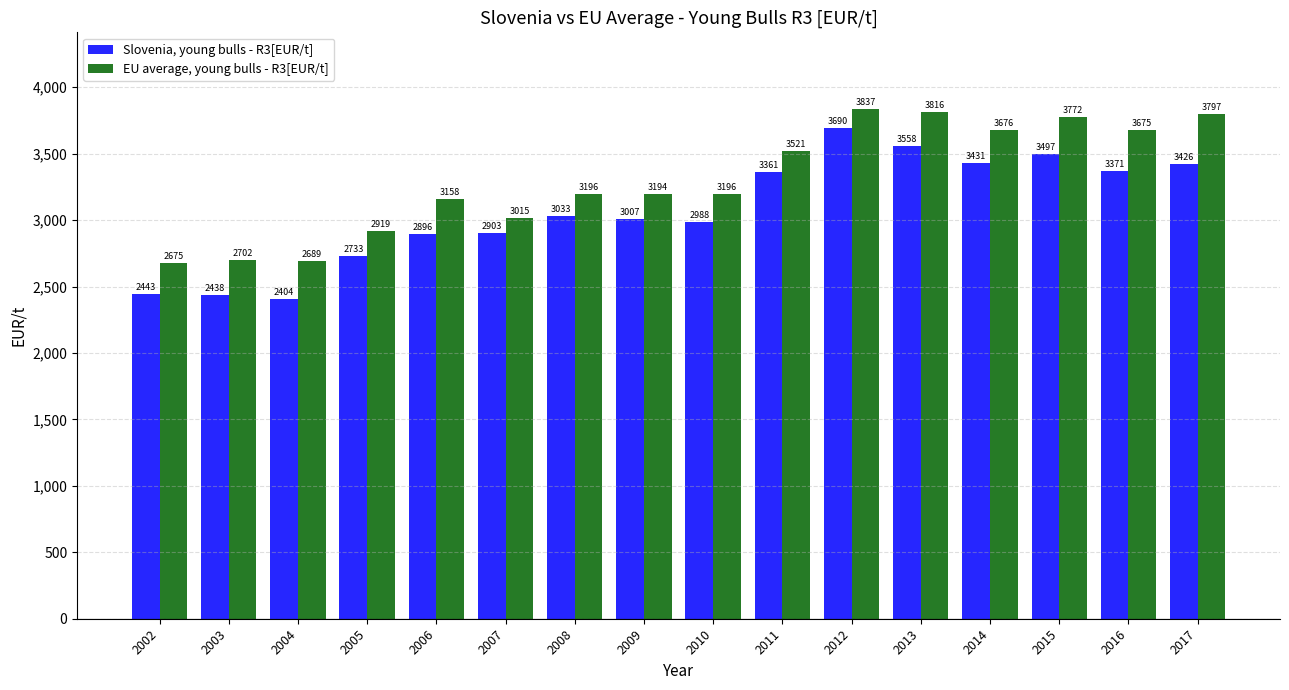

Rank the categories by Slovenia, young bulls - R3[EUR/t] value from highest to lowest.

2012, 2013, 2015, 2014, 2017, 2016, 2011, 2008, 2009, 2010, 2007, 2006, 2005, 2002, 2003, 2004